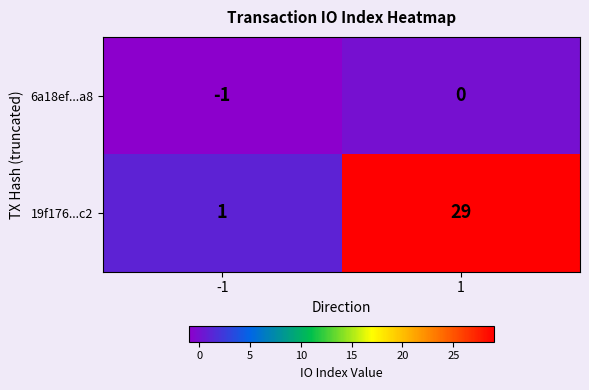

What is the spread (max minus min) of values at 1?

29